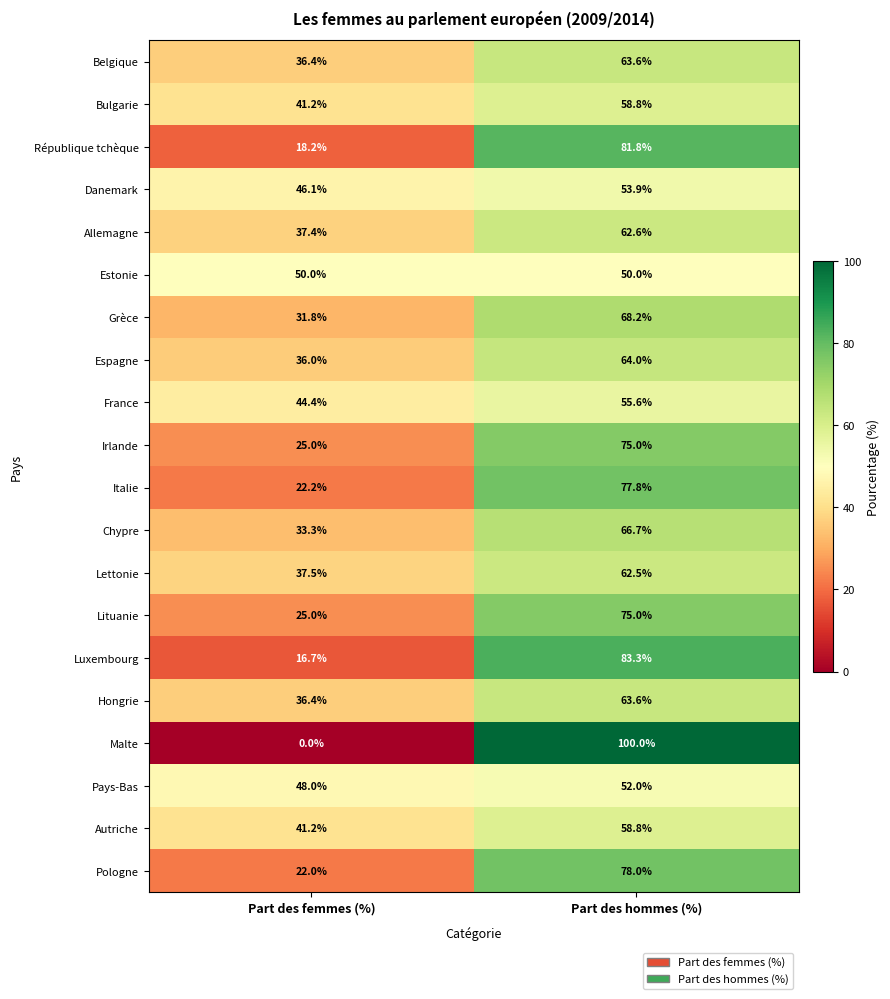

List the labels in order of Pays-Bas value, largest first.

Part des hommes (%), Part des femmes (%)